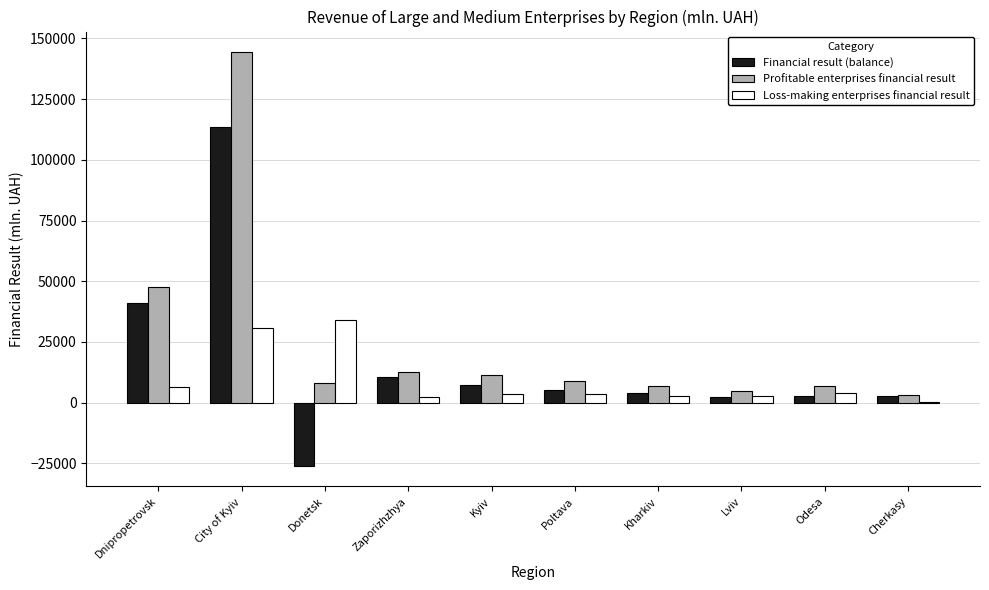

Which series changed the most between City of Kyiv and Poltava?

Profitable enterprises financial result